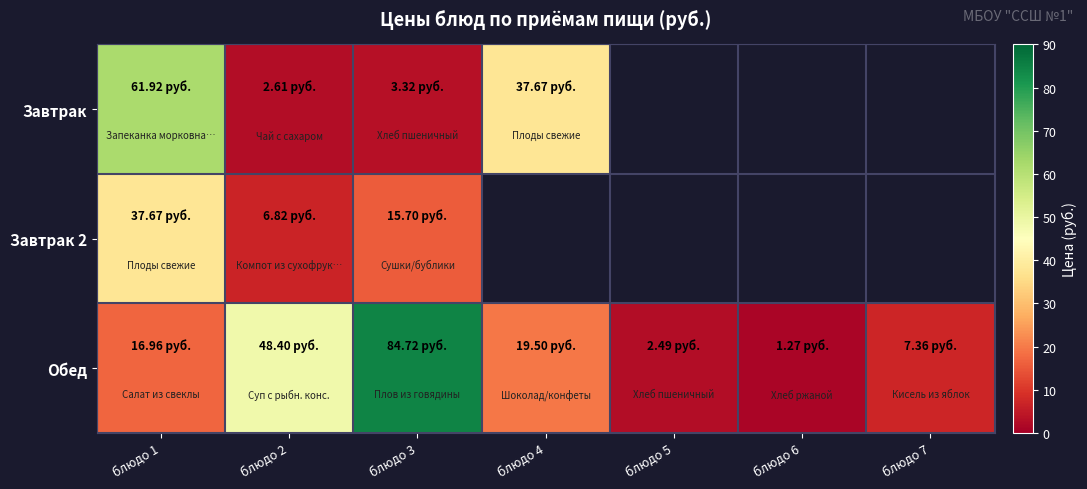

Between блюдо 5 and блюдо 6, which series saw the biggest shift?

Обед